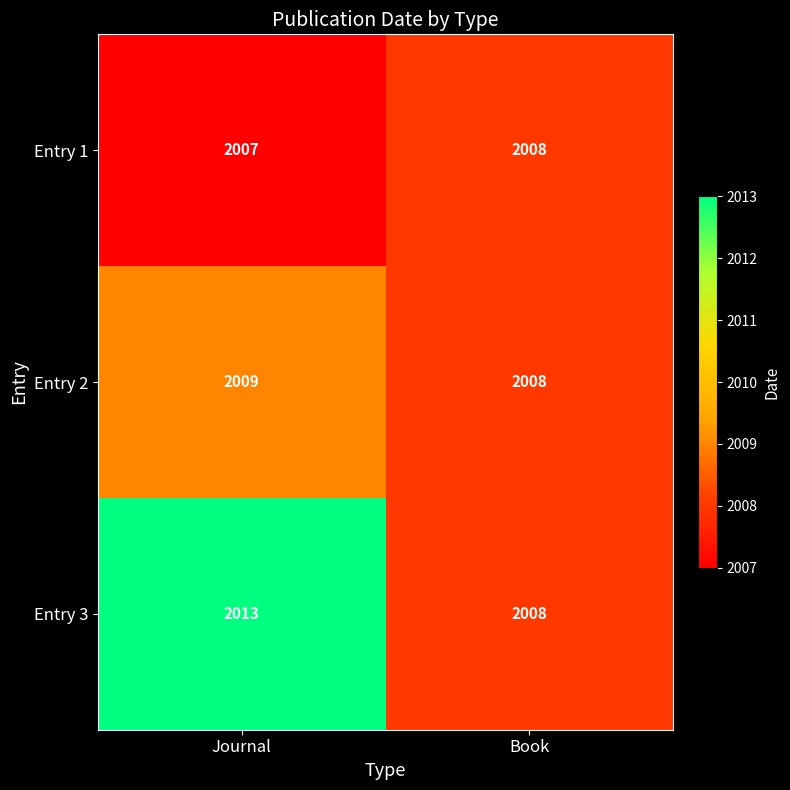

Is it true that Entry 1 equals 3547 at Book?

False